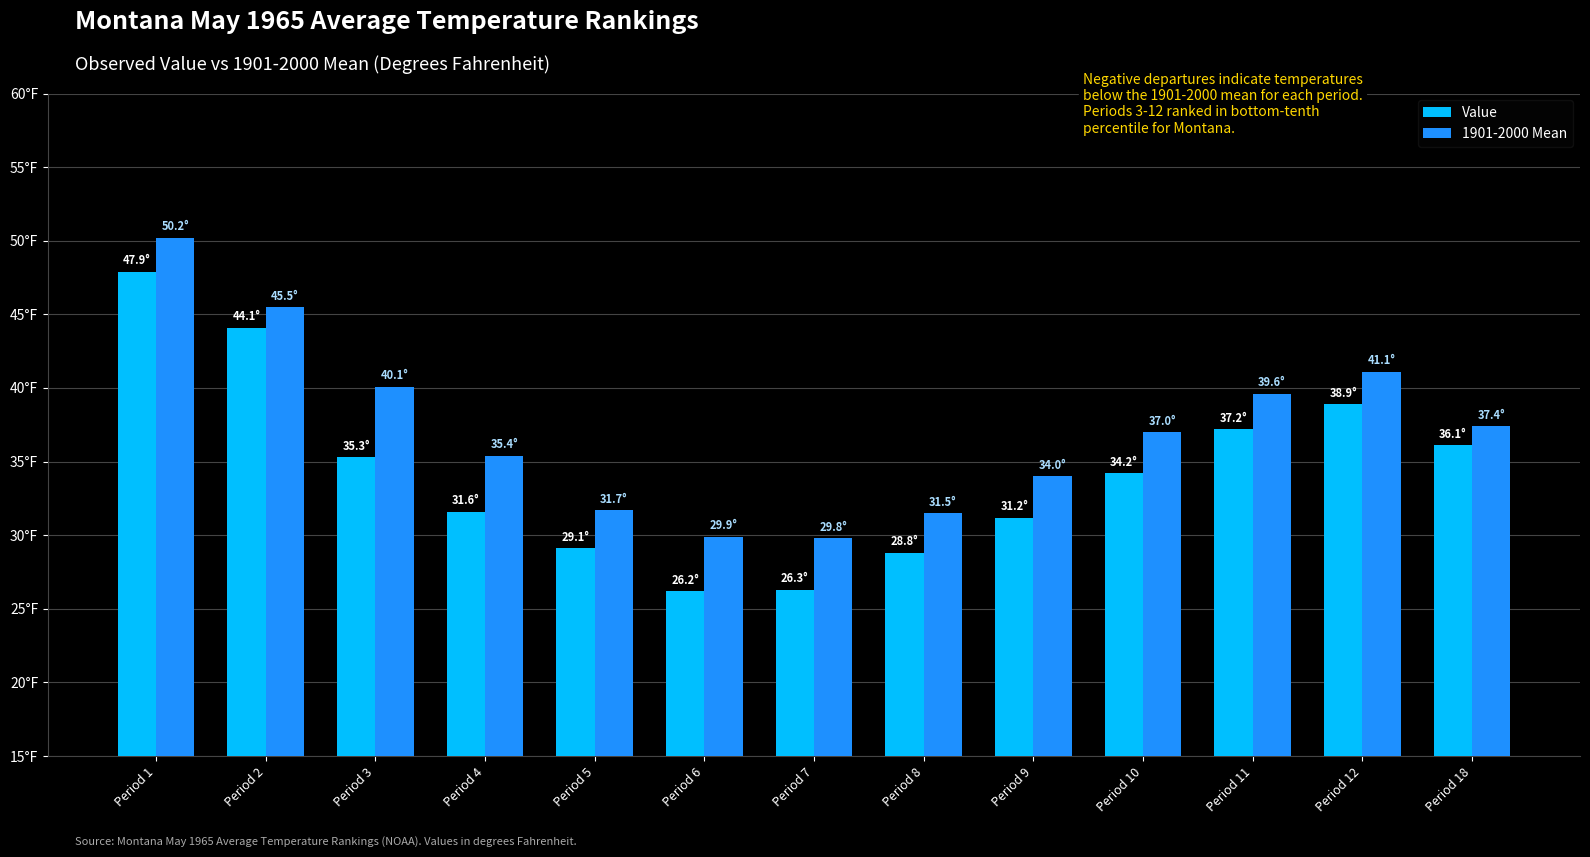

What is the value of the 1901-2000 Mean bar at the 3rd from the left?

40.1